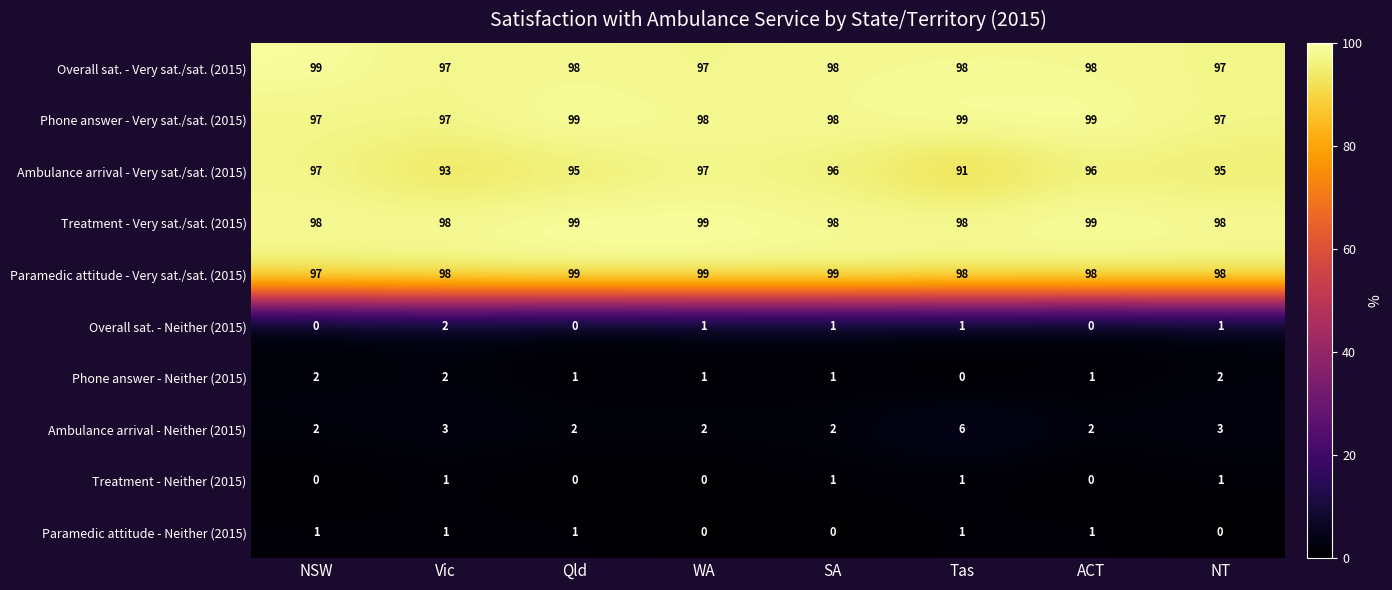

The value of Phone answer - Very sat./sat. (2015) at NSW is 23. True or false?

False